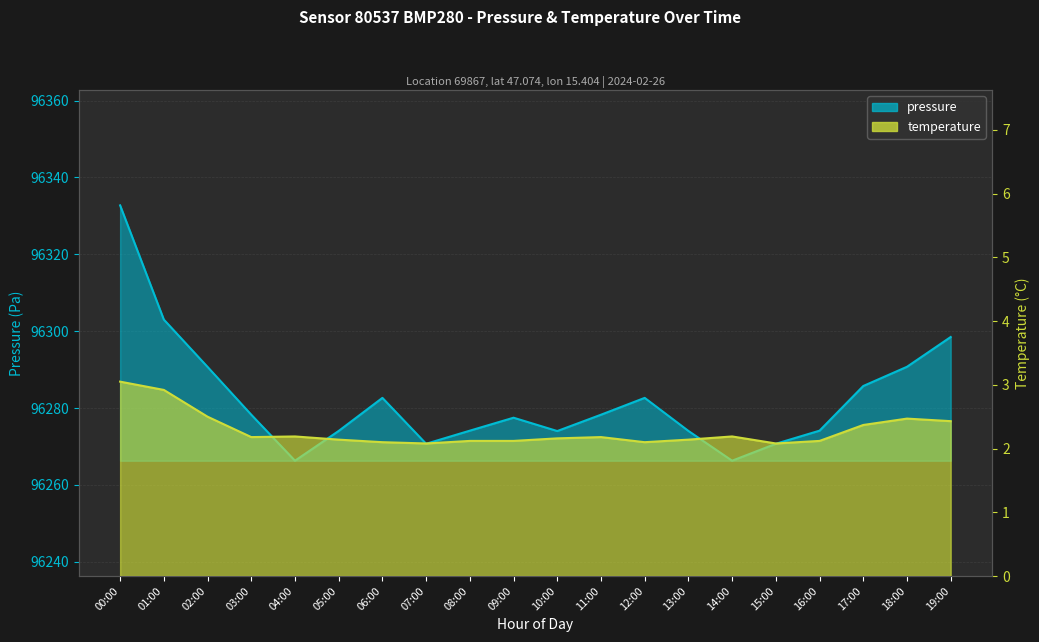

True or false: pressure has a value of 96332.8 at 00:00.

True